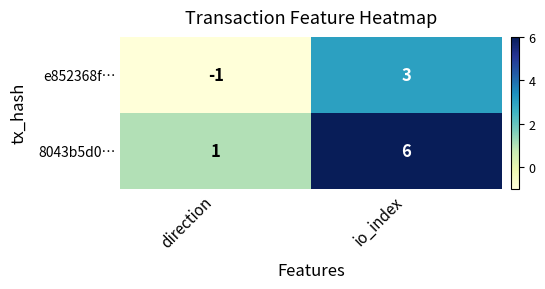

At which category is the sum across all series the highest?

io_index